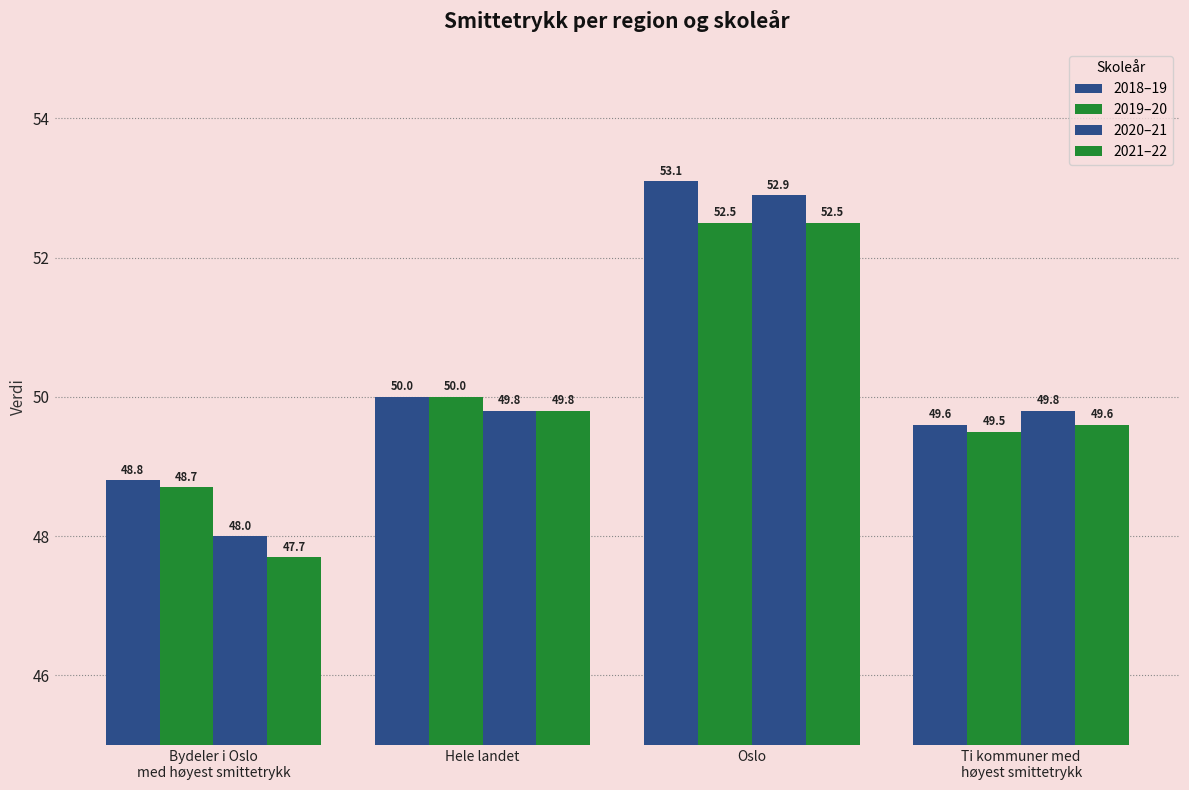

How many data points in 2021–22 are above 49?

3